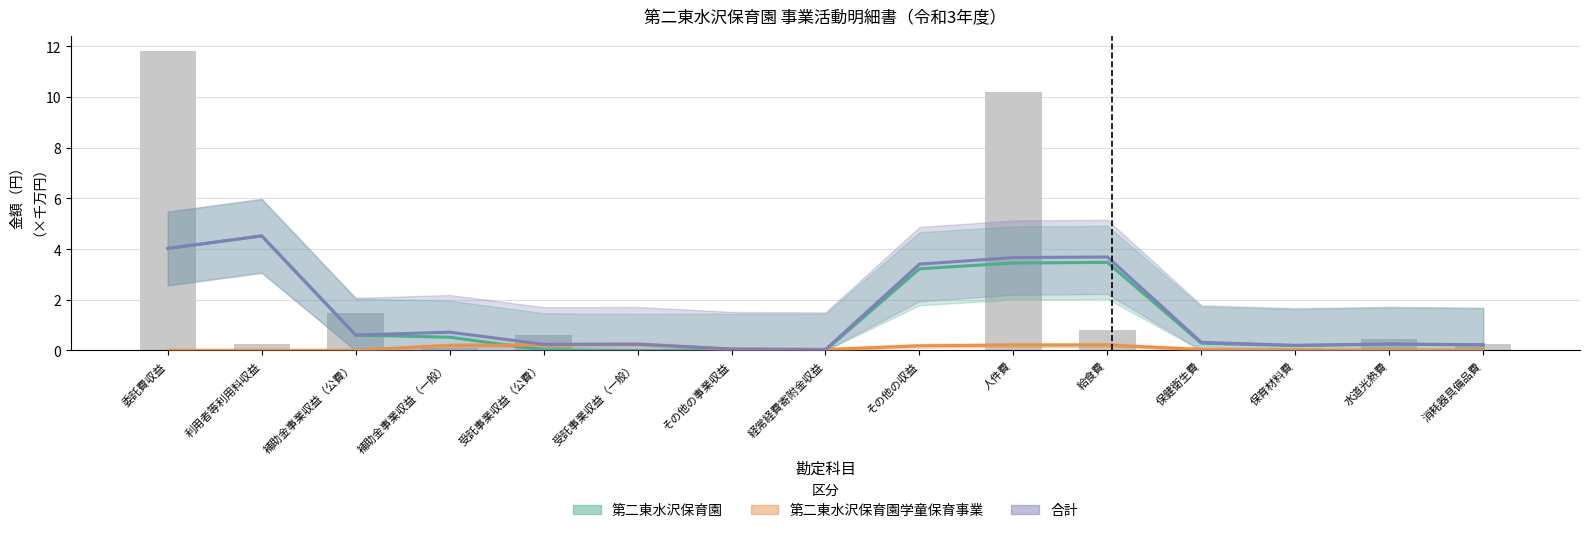

Which series has the largest total across all categories?

合計